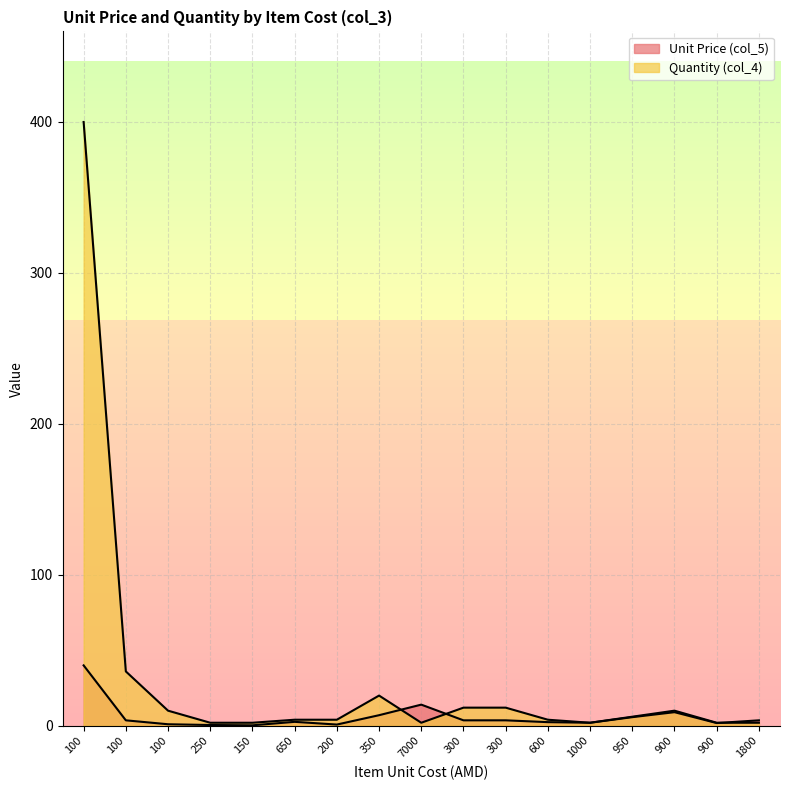

The value of Quantity (col_4) at 7000 is 0.4. True or false?

False